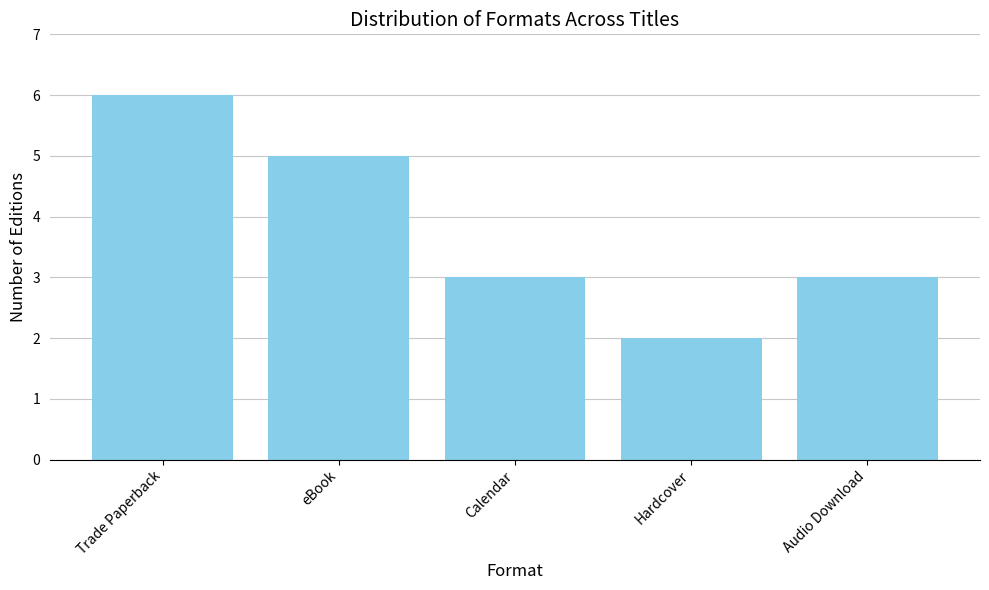

What is the value of the 4th bar from the left?

2